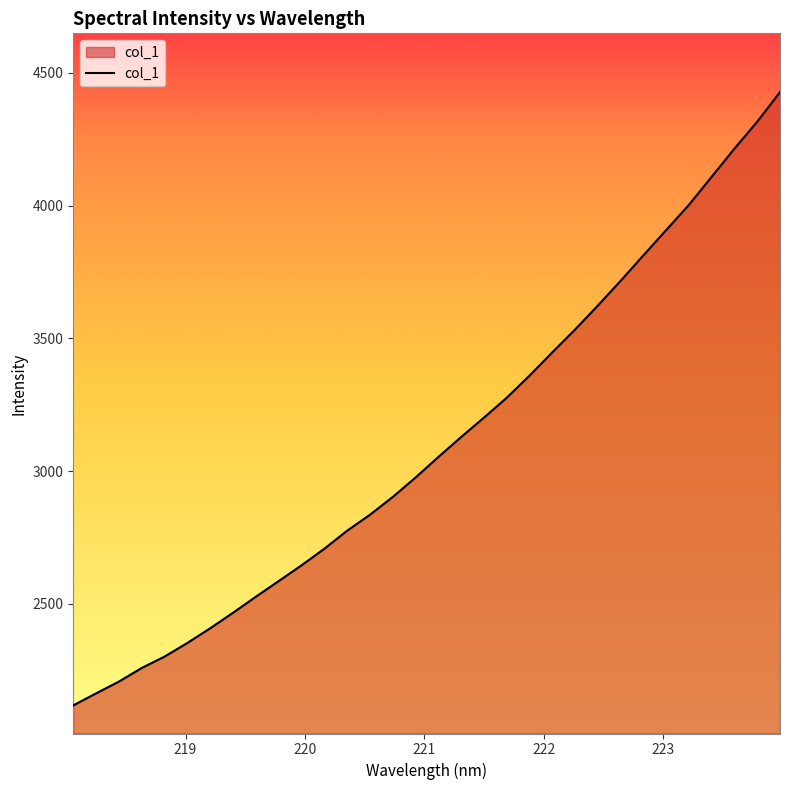

What is the difference between the maximum and minimum values?

2310.2